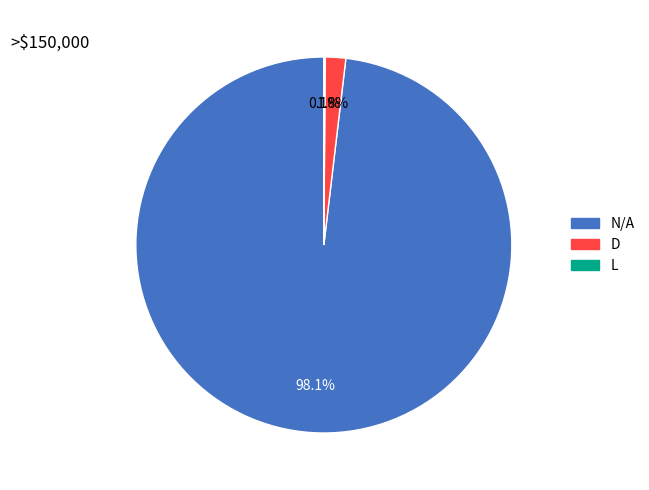

Is there any slice that represents more than half of the pie?

Yes